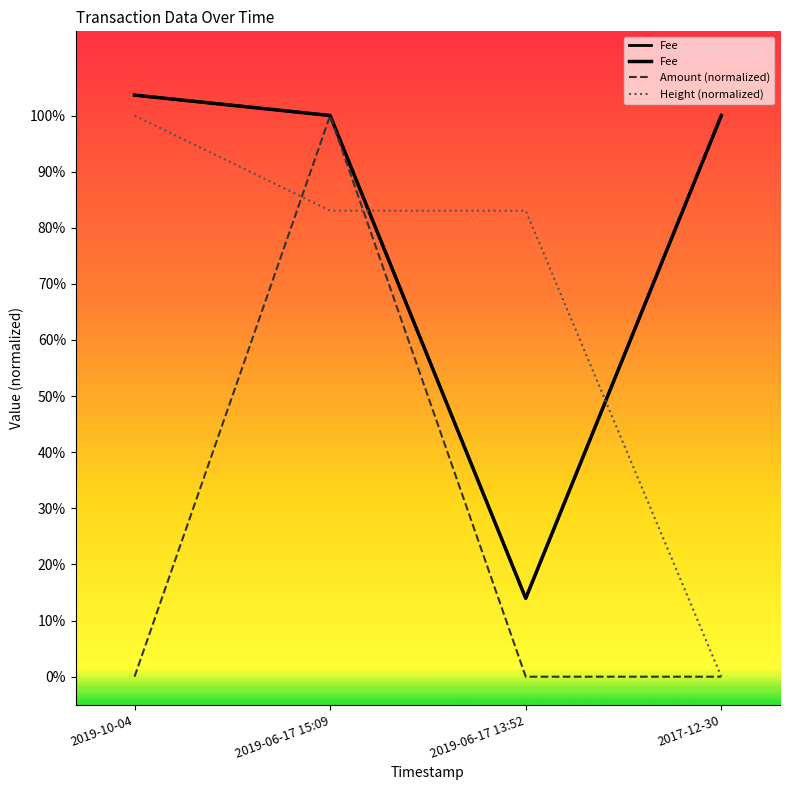

At how many categories does at least one series exceed 0?

4